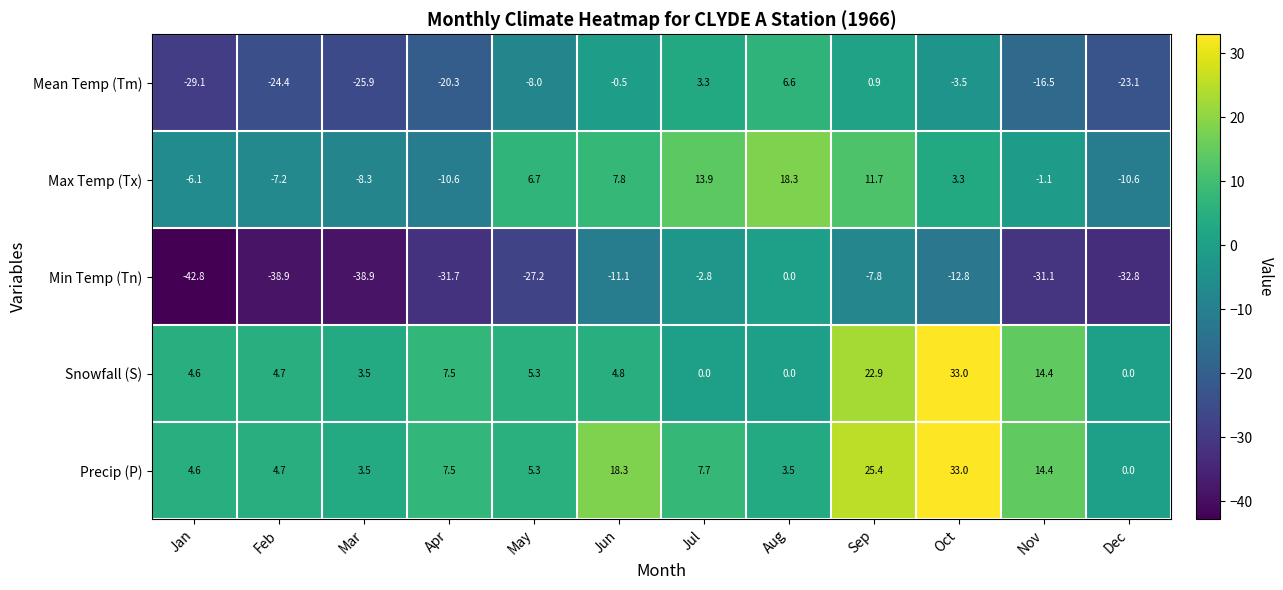

What is the lowest value of the Max Temp (Tx) series?

-10.6